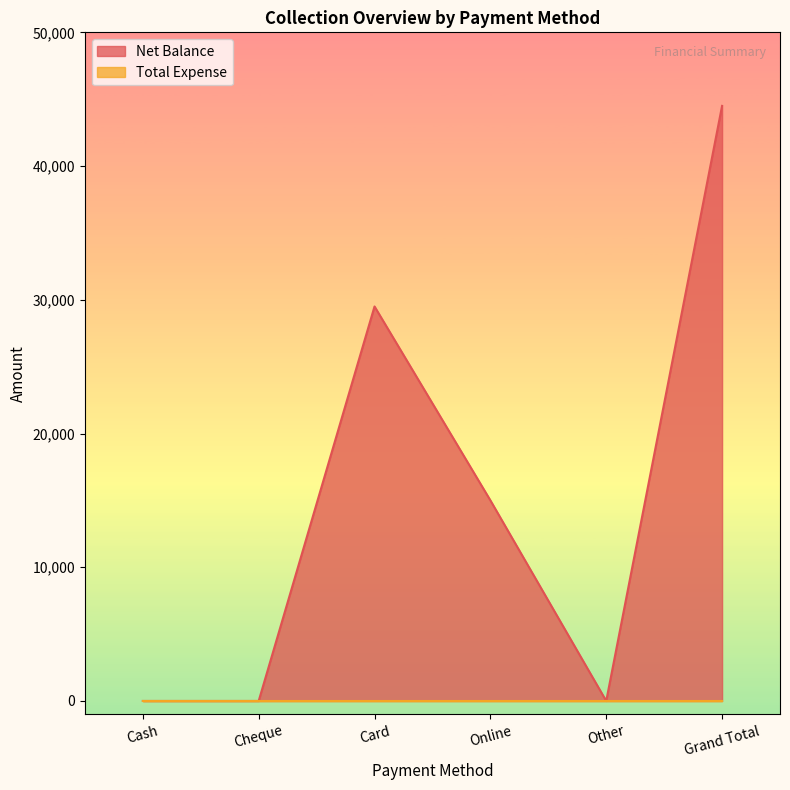

True or false: the data has more than 1 interior local peaks.

False